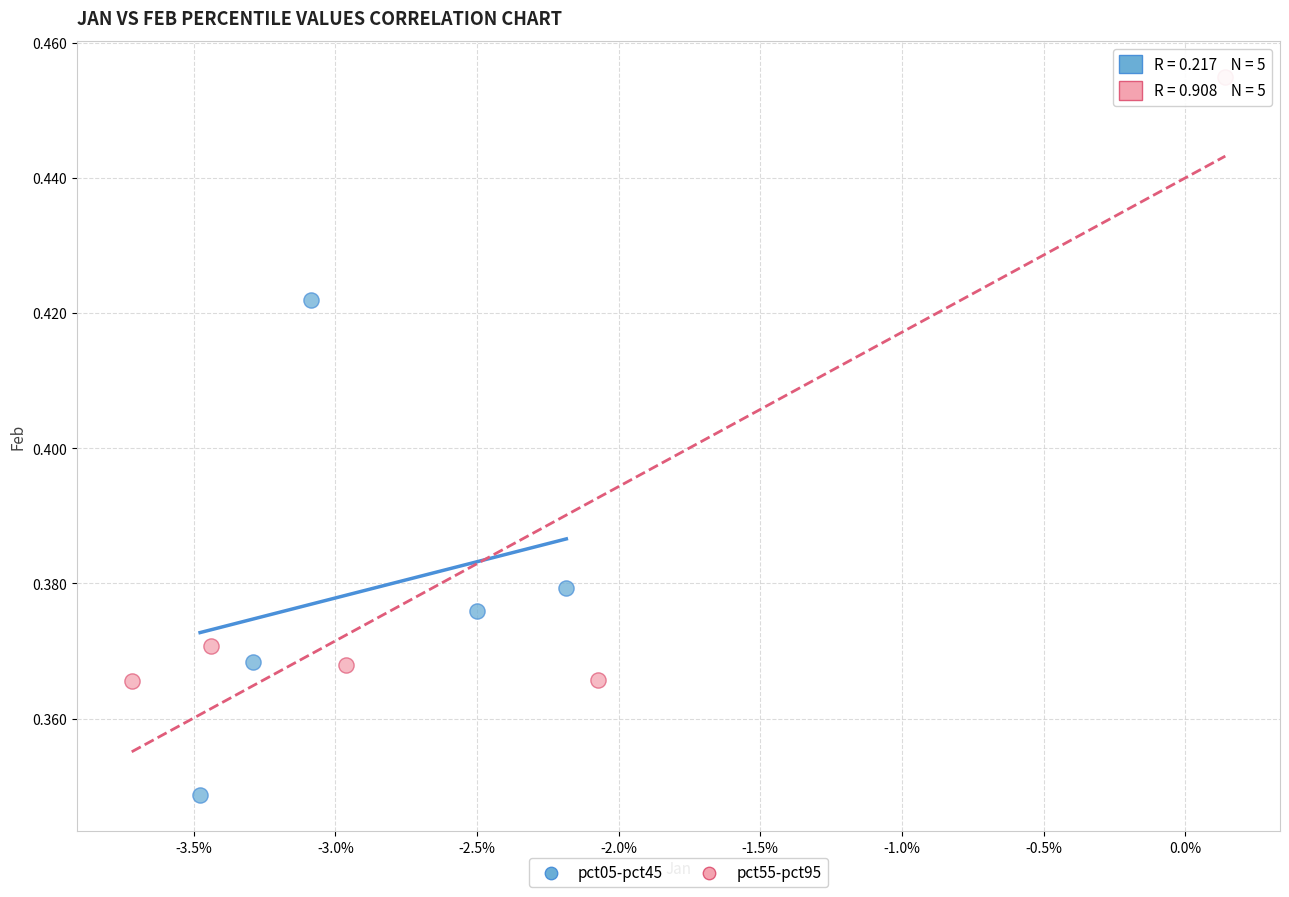

Which series reaches the maximum Y coordinate?

pct55-pct95